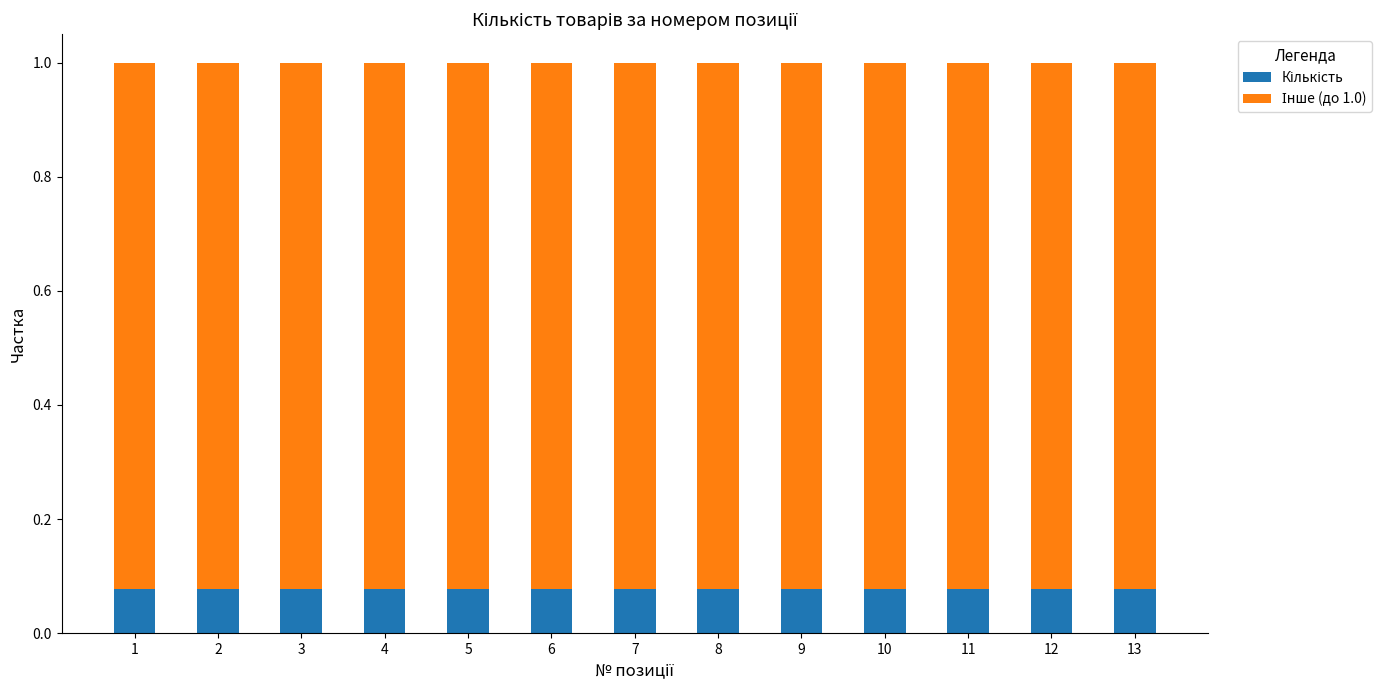

What is the total value across all series at 6?

1.0